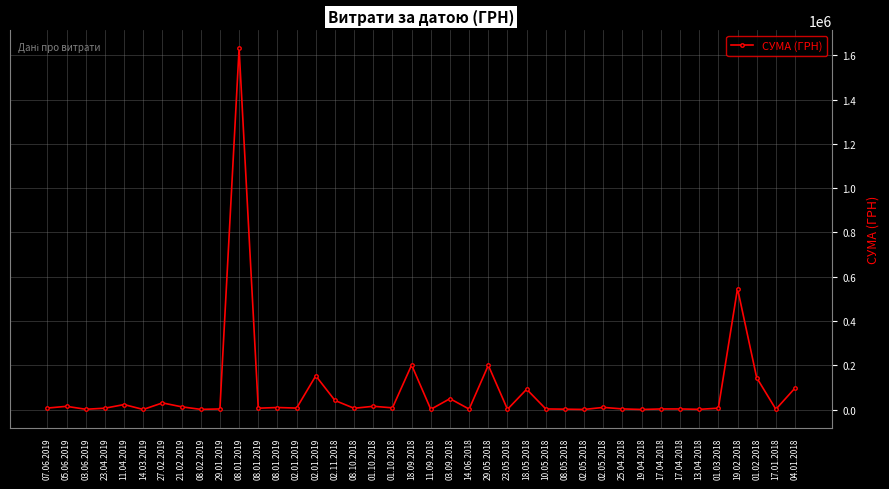

How many data points are above 6863?

20